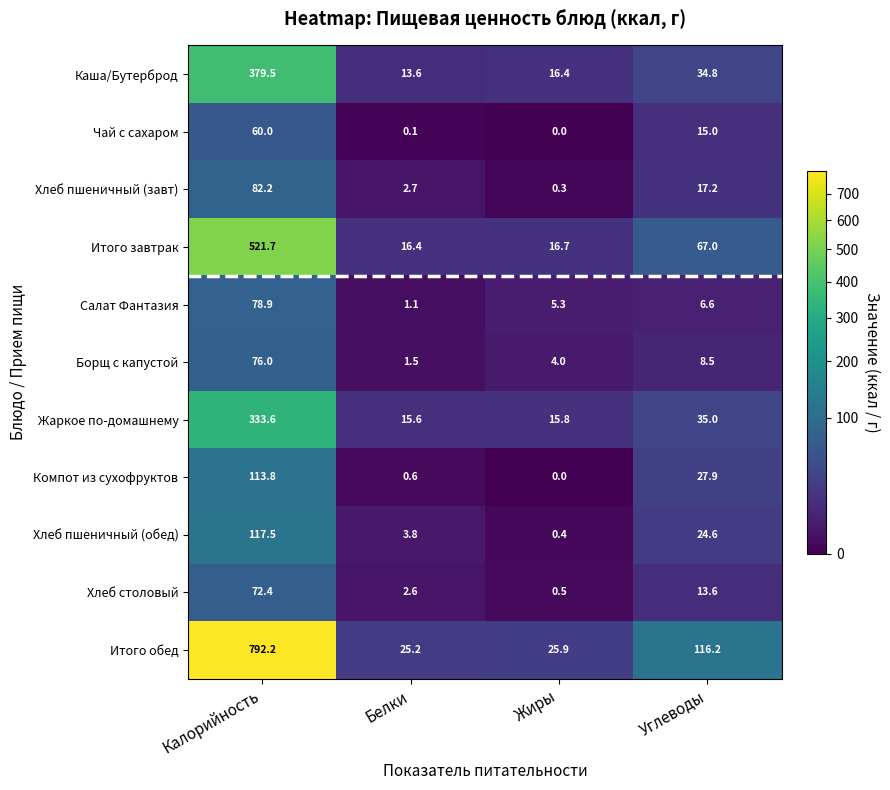

At how many categories does at least one series exceed 784?

1